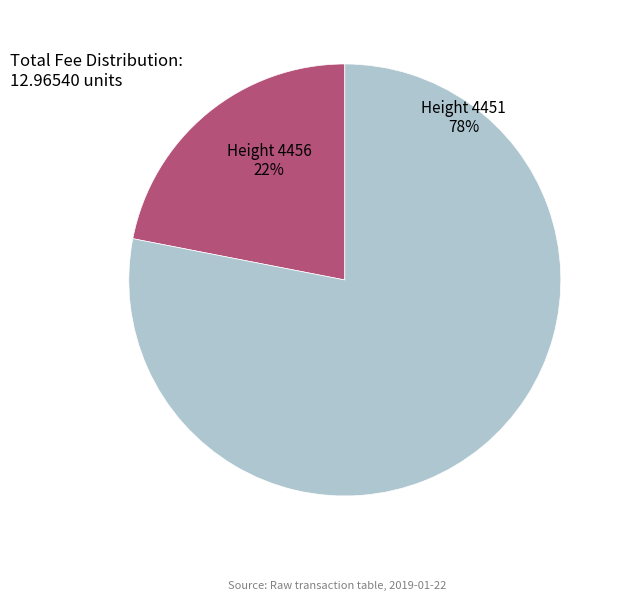

Combined, do 4456 and 4451 account for over 50%?

Yes